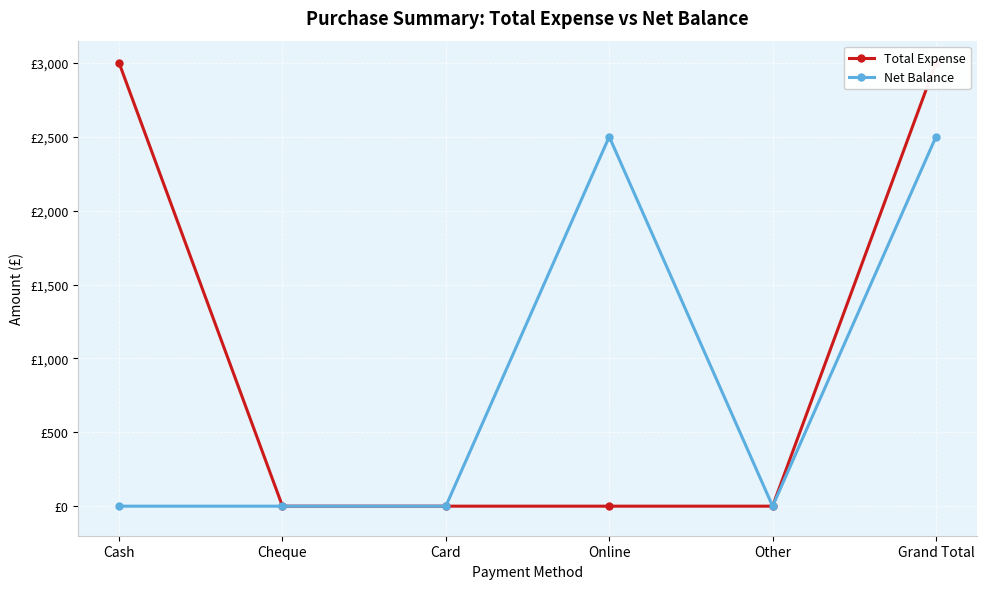

What position from the left is Grand Total?

6